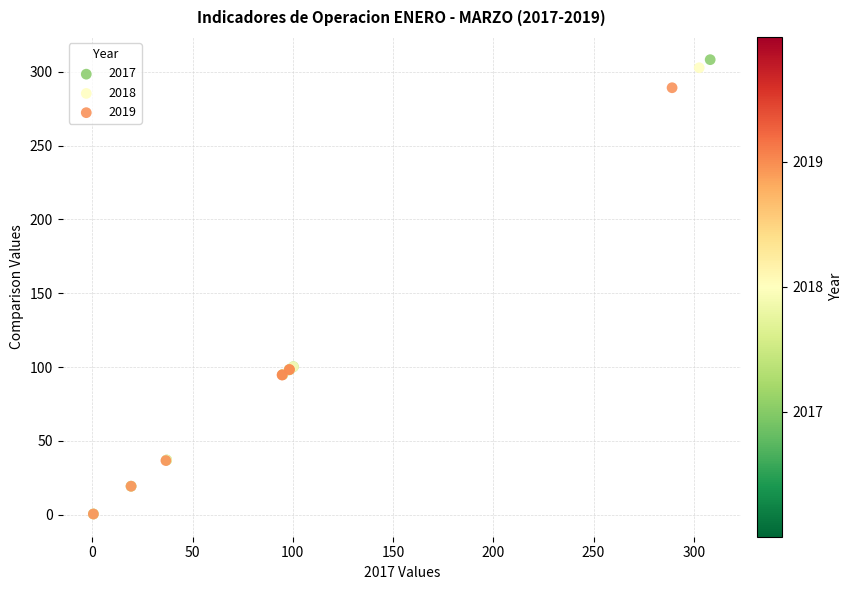

Which series has the widest spread of Y values?

2017